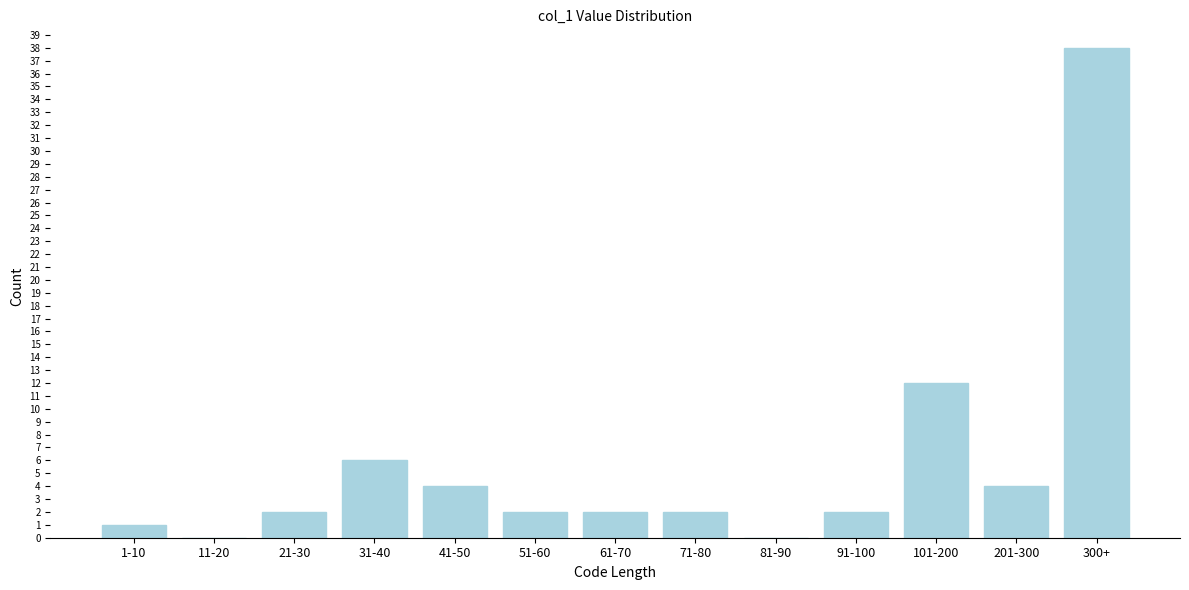

Reading left to right, what are all the values shown in this chart?

1-10=1	11-20=0	21-30=2	31-40=6	41-50=4	51-60=2	61-70=2	71-80=2	81-90=0	91-100=2	101-200=12	201-300=4	300+=38